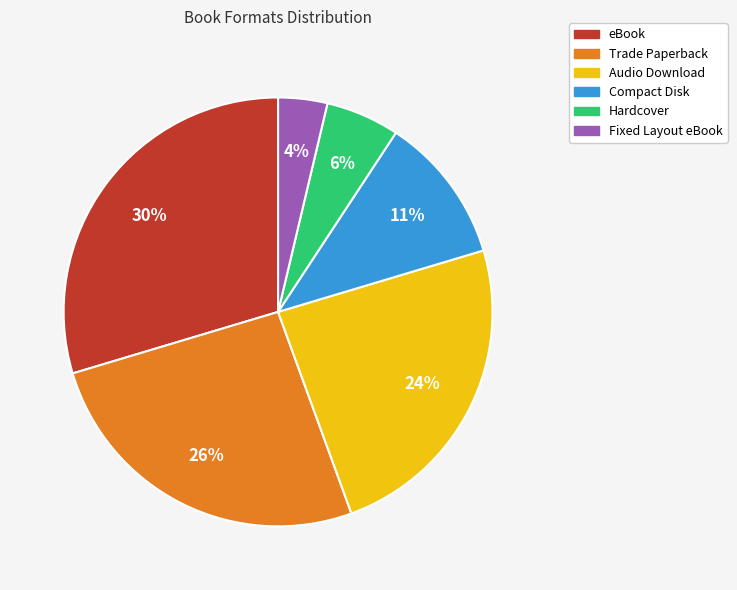

Is Audio Download the majority of the pie?

No